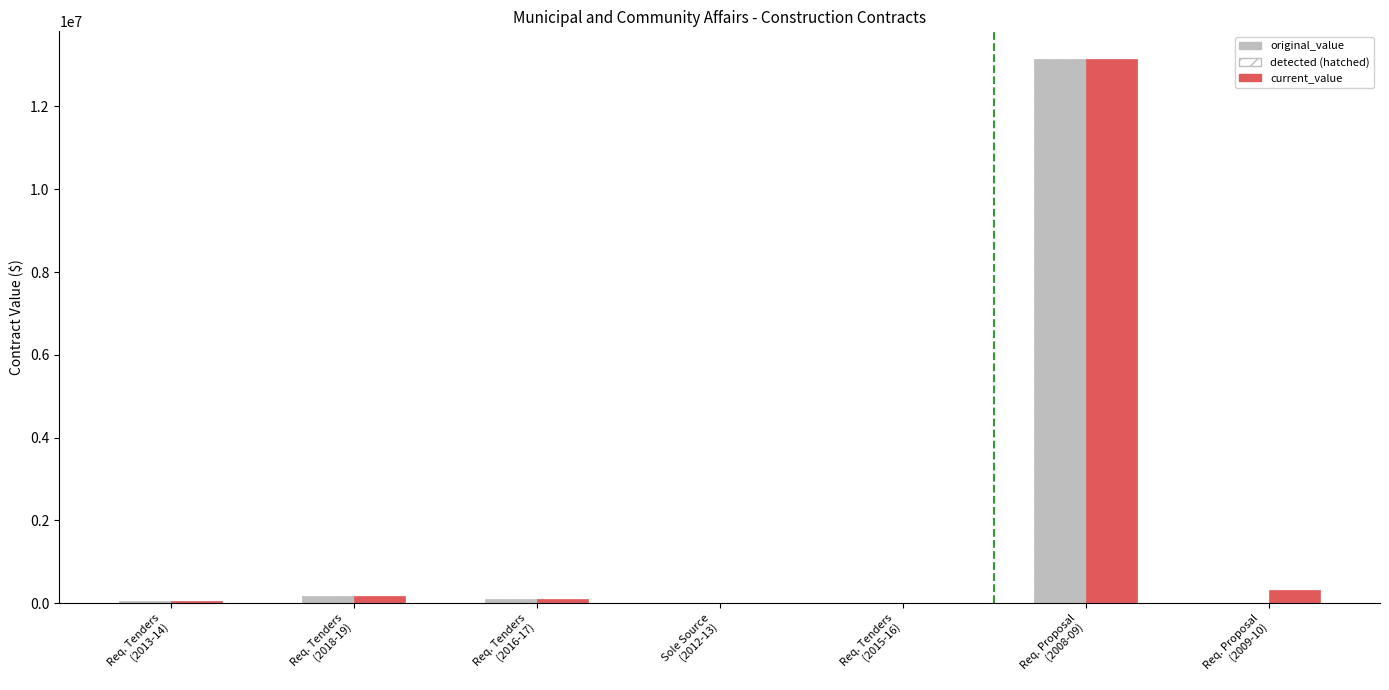

What is the sum of all original_value values?

13522320.9